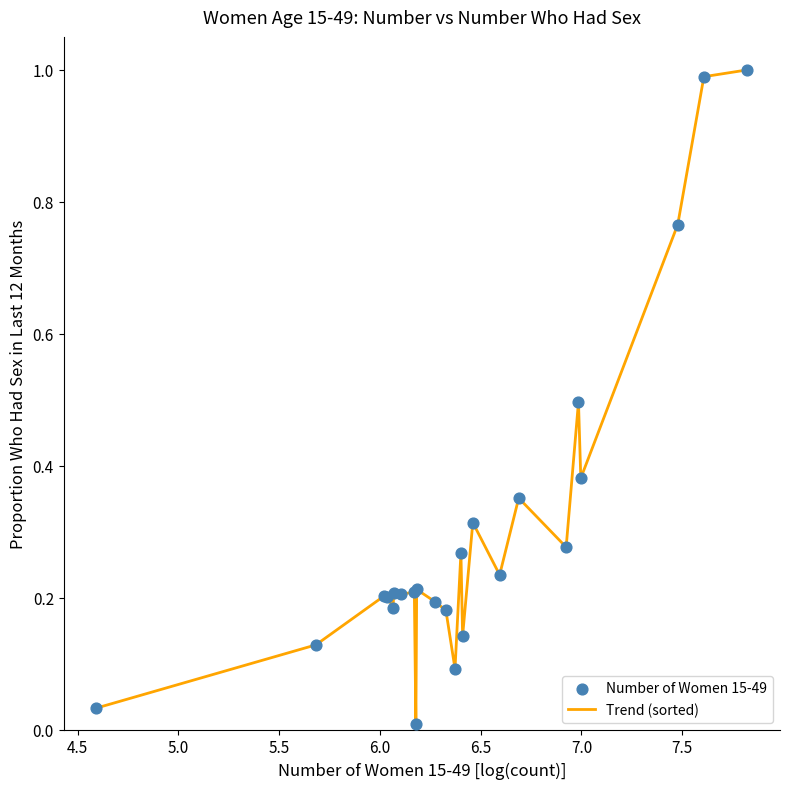

What is the difference between the maximum and minimum values?

1.0